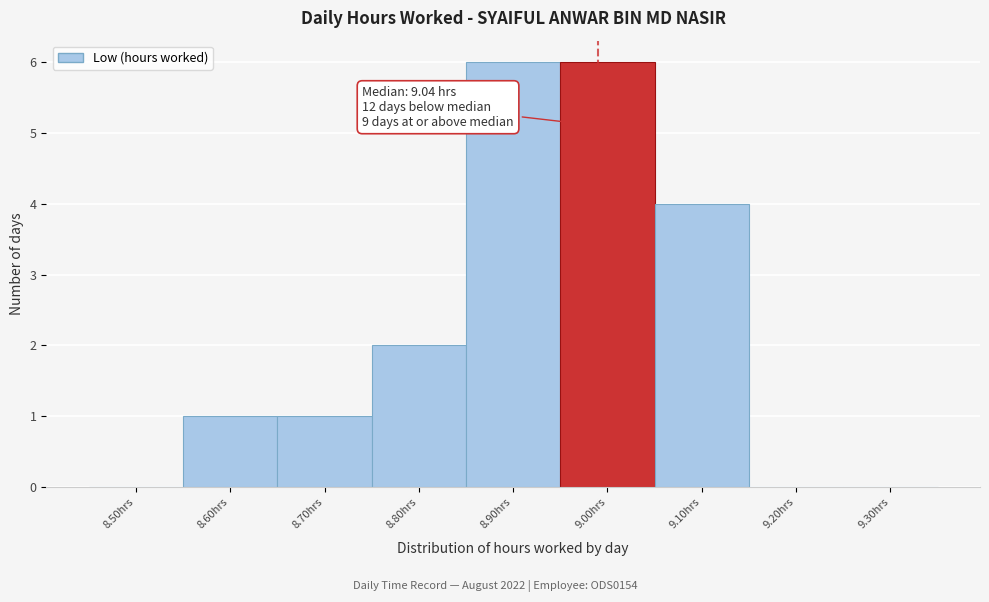

Reading left to right, what are all the values shown in this chart?

8.50hrs=0	8.60hrs=1	8.70hrs=1	8.80hrs=2	8.90hrs=6	9.00hrs=6	9.10hrs=4	9.20hrs=0	9.30hrs=0